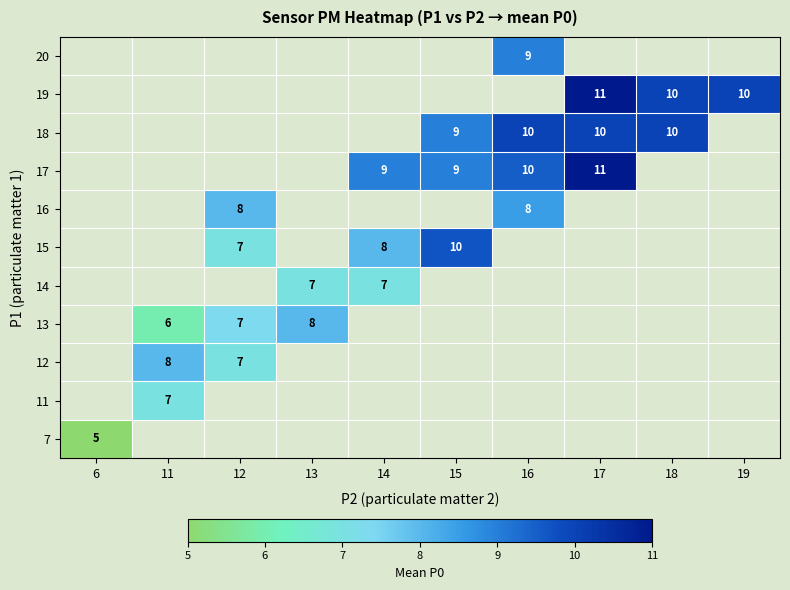

What is the maximum value shown in the chart?

11.0